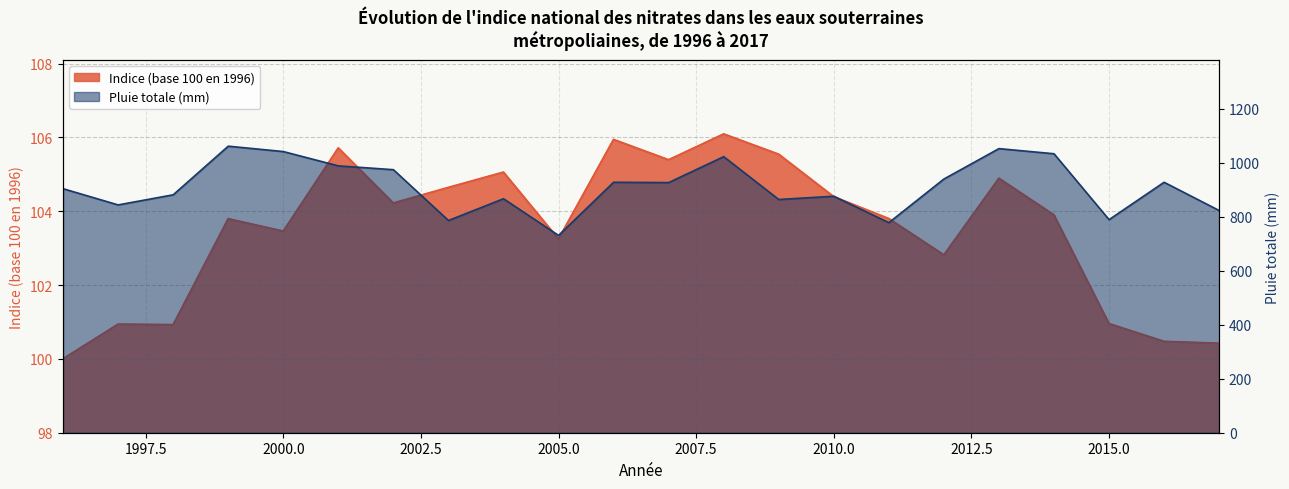

At how many categories does at least one series exceed 802?

18